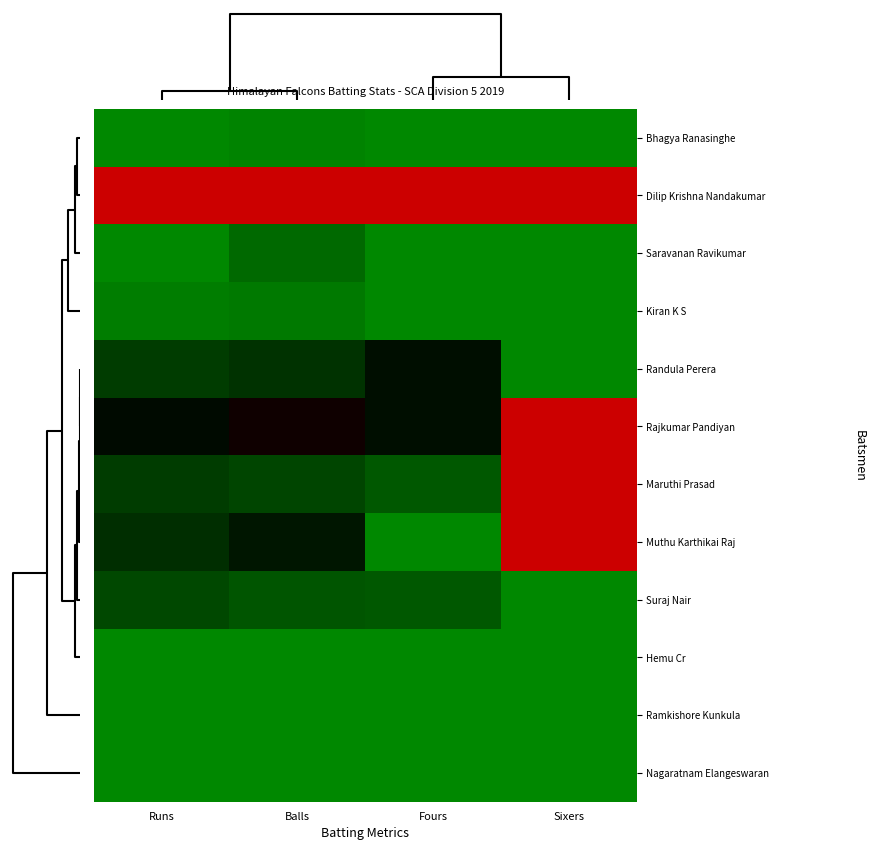

What is the difference between the highest and lowest values at Balls?

1.0